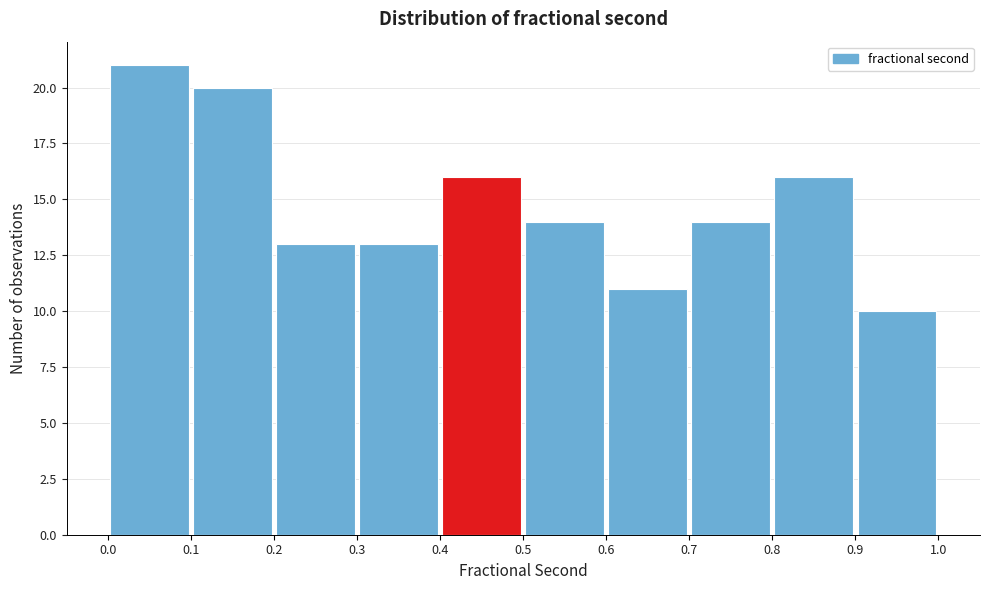

Over which range of the x-axis is the bar tallest?

0.0 to 0.1